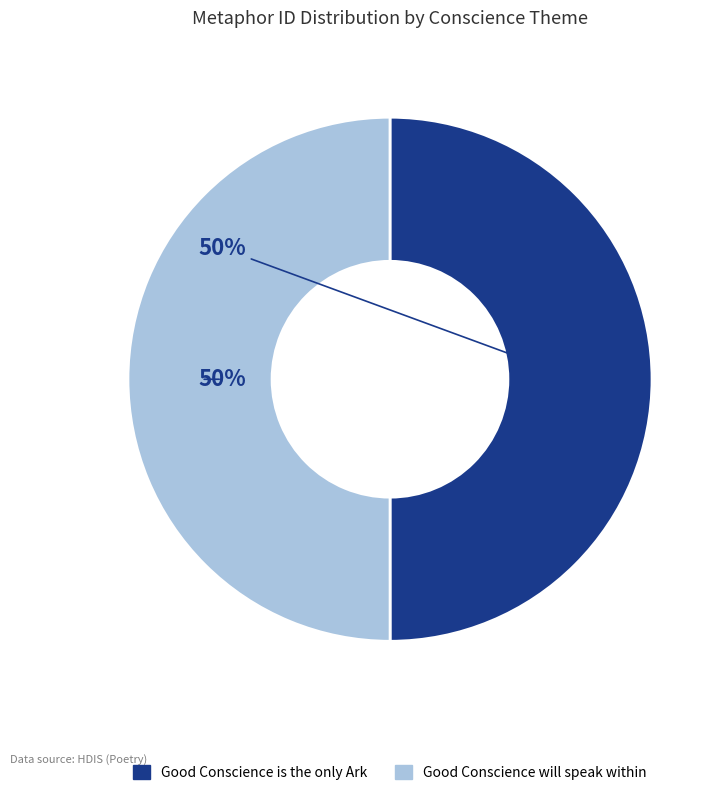

Is it true that Good Conscience will speak within is 58% of the pie?

False